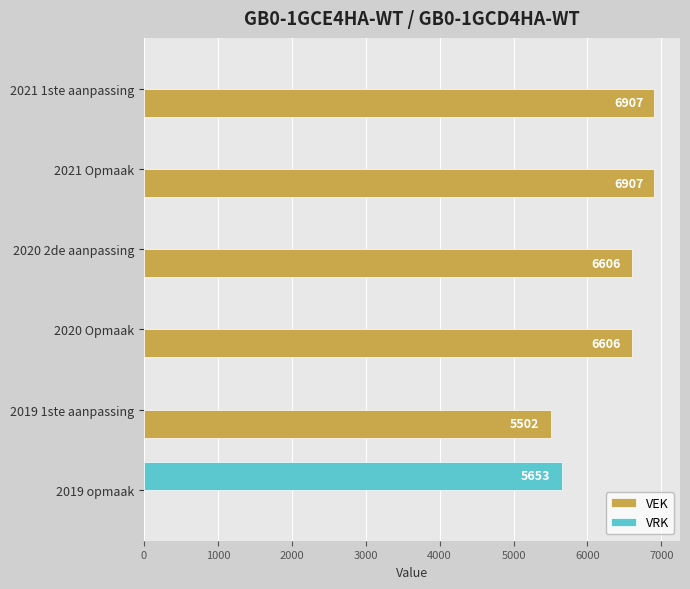

The VRK series shows 2759 at 2020 2de aanpassing. True or false?

False